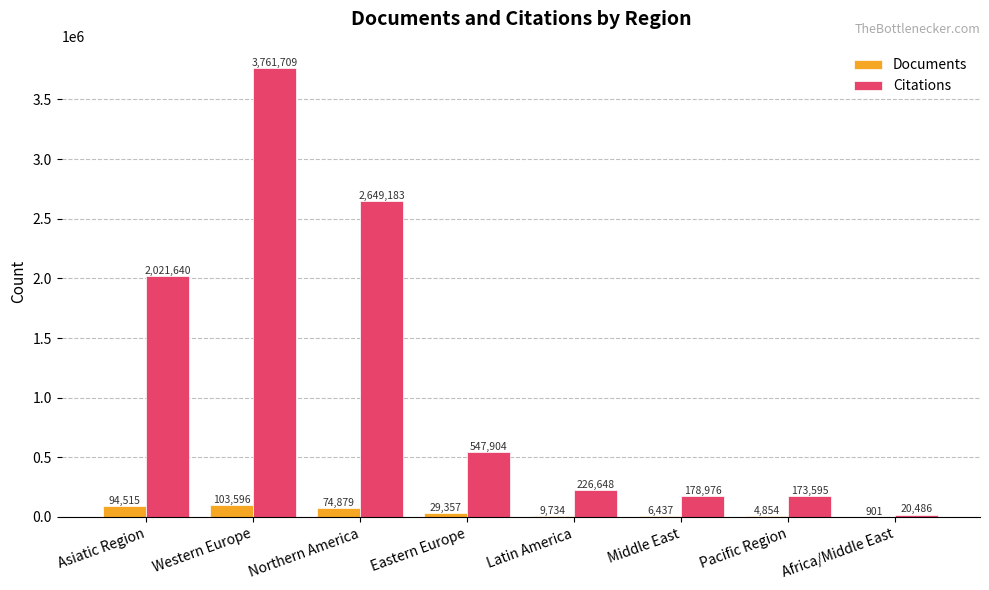

Reading left to right, extract all data points from this chart.

Documents: Asiatic Region=94515	Western Europe=103596	Northern America=74879	Eastern Europe=29357	Latin America=9734	Middle East=6437	Pacific Region=4854	Africa/Middle East=901
Citations: Asiatic Region=2021640	Western Europe=3761709	Northern America=2649183	Eastern Europe=547904	Latin America=226648	Middle East=178976	Pacific Region=173595	Africa/Middle East=20486